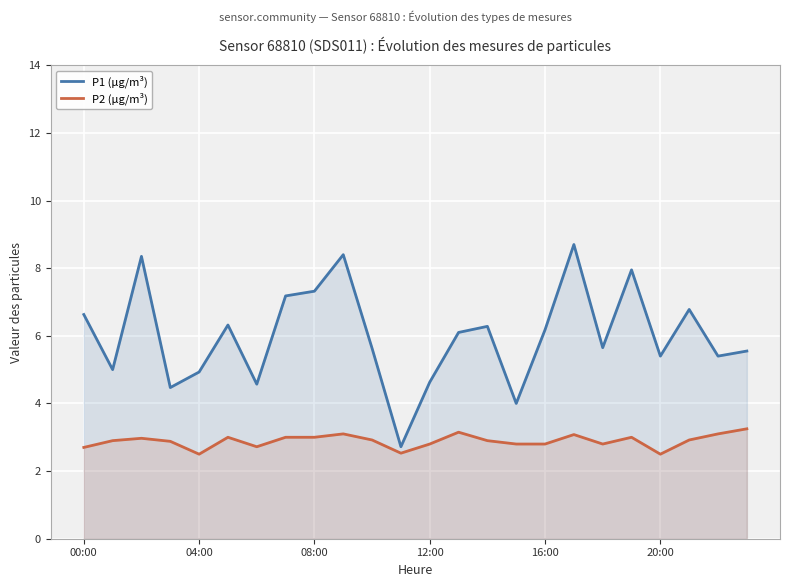

What are all the series names shown in the legend?

P1 (µg/m³), P2 (µg/m³)